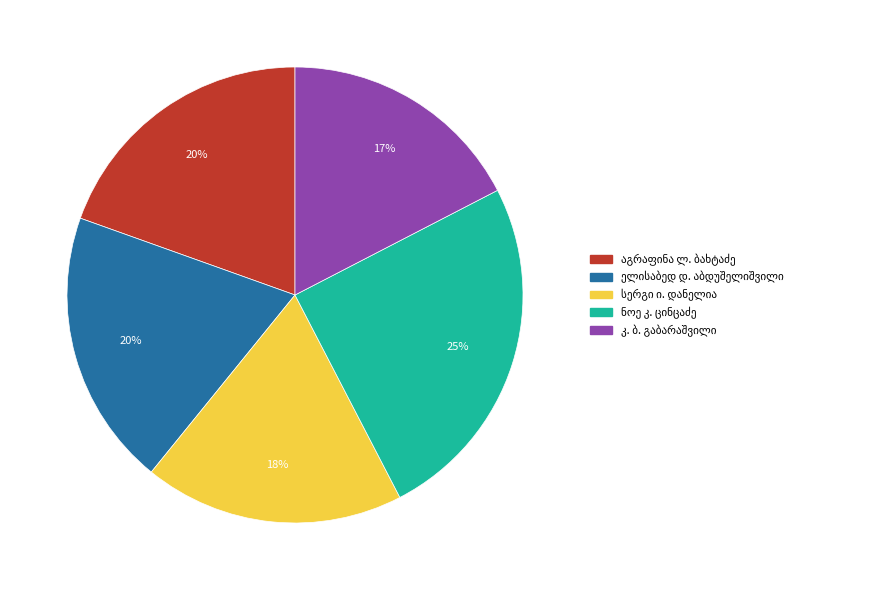

To the nearest percent, what is the difference between the largest and smallest slice percentages?

8%